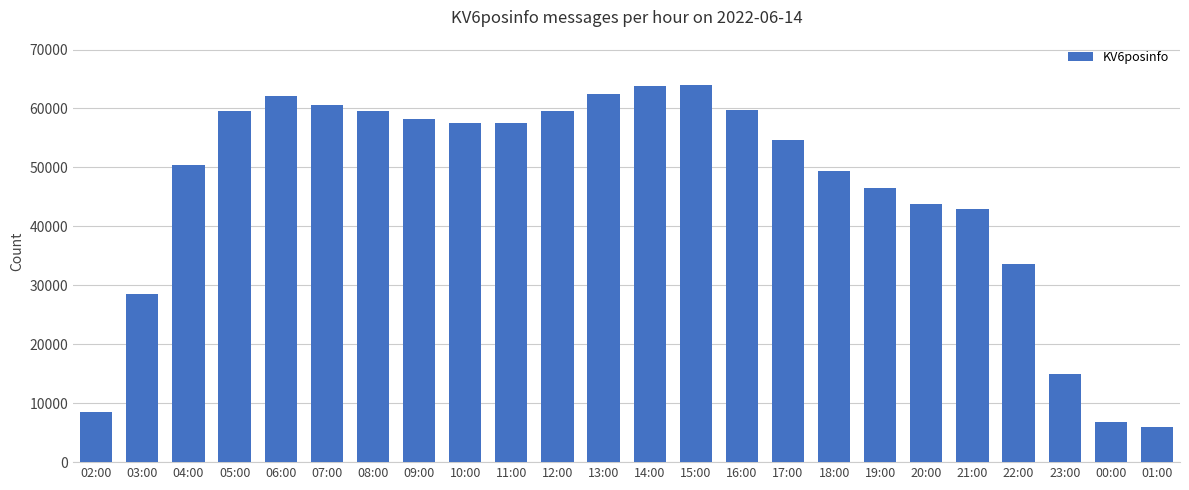

What is the greatest value displayed?

63996